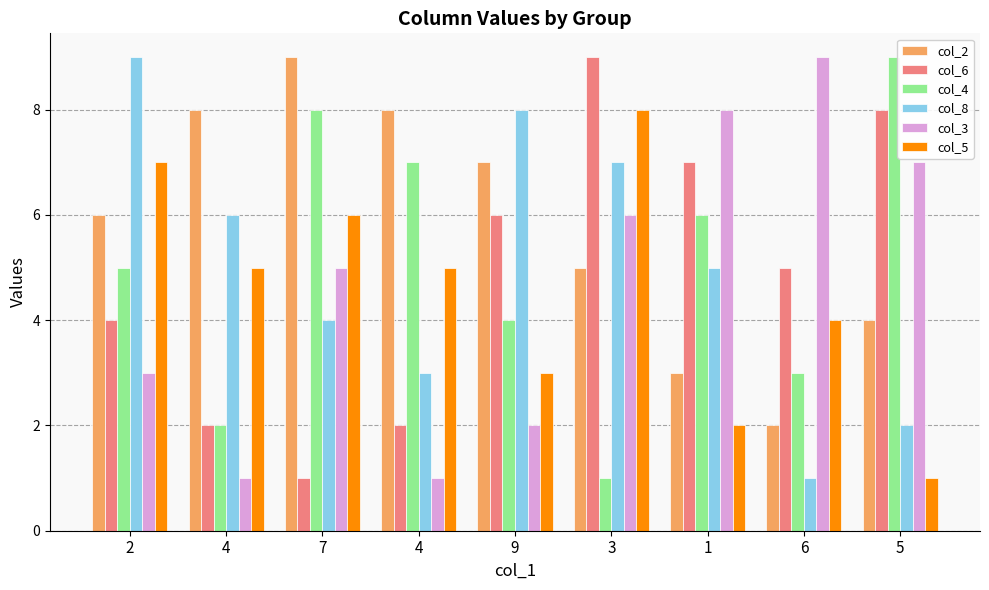

Rank the categories by col_4 value from highest to lowest.

5, 7, 4, 1, 2, 9, 6, 4, 3